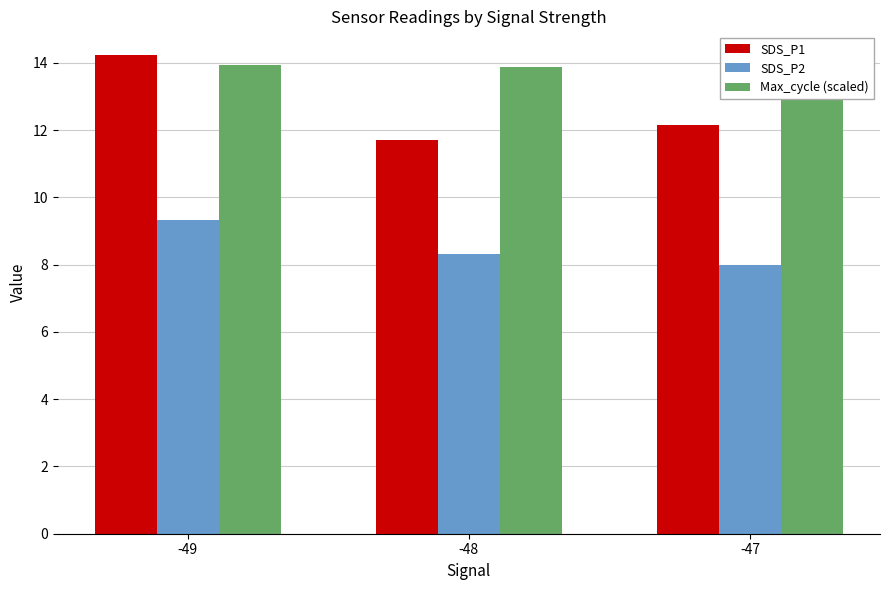

List the series in order of their peak value, lowest first.

SDS_P2, Max_cycle (scaled), SDS_P1